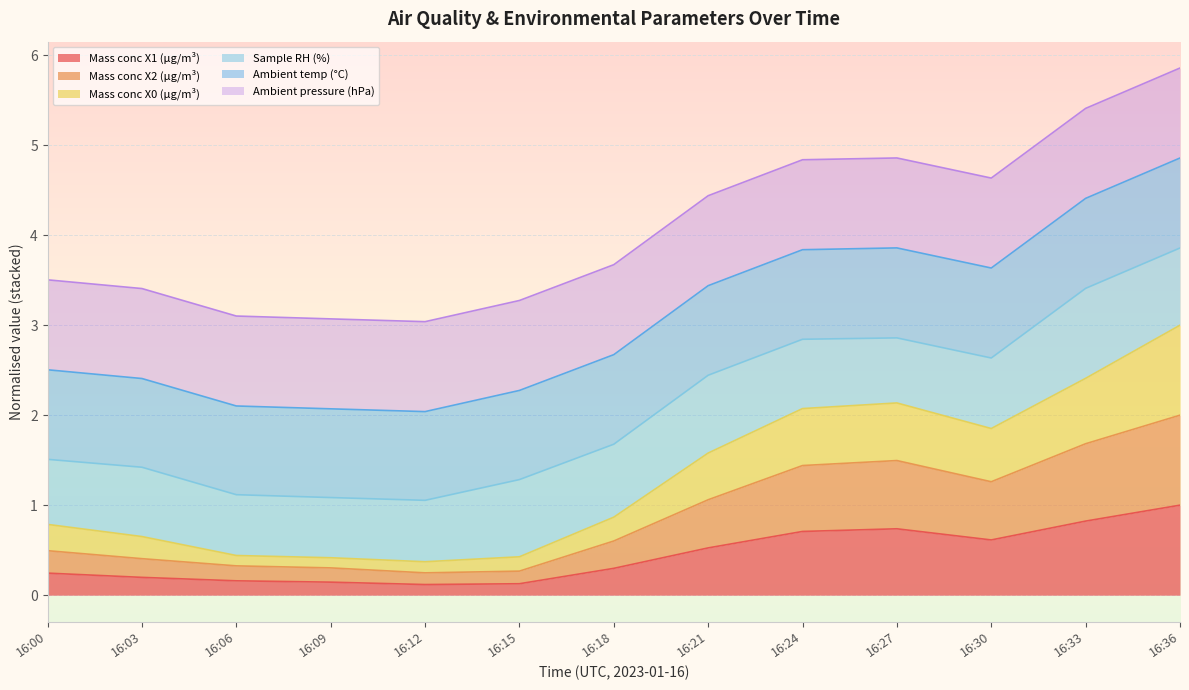

What is the maximum value for Mass conc X1 (μg/m³)?

1.0